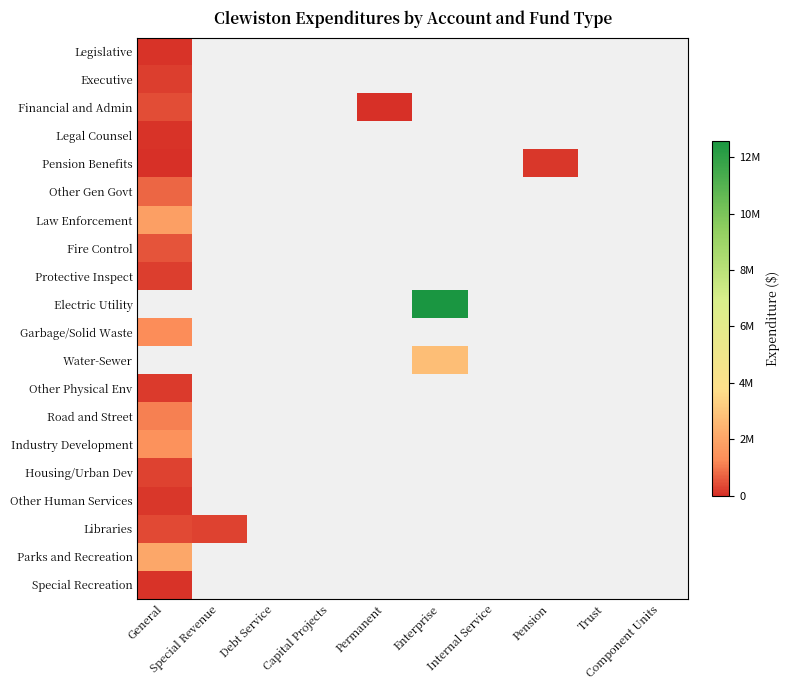

At which label is Protective Inspect closest to 230147?

General